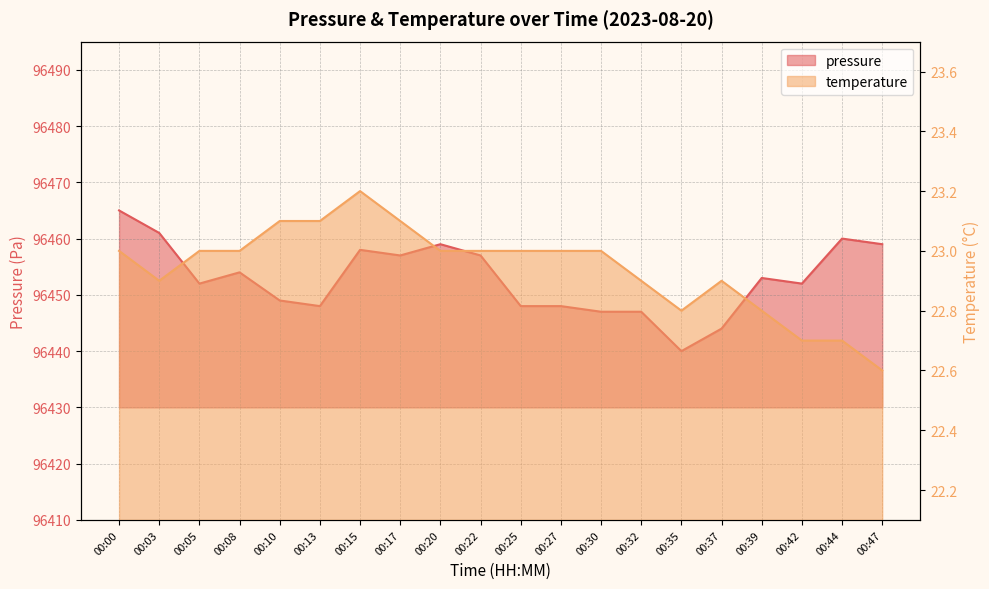

List the series in order of their overall mean, highest first.

pressure, temperature